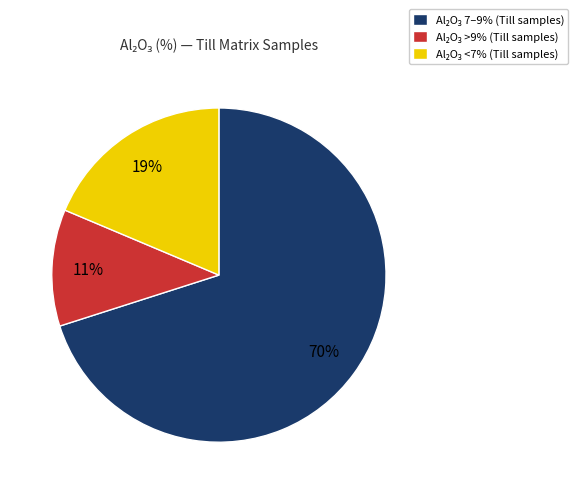

Is there any slice that represents more than half of the pie?

Yes